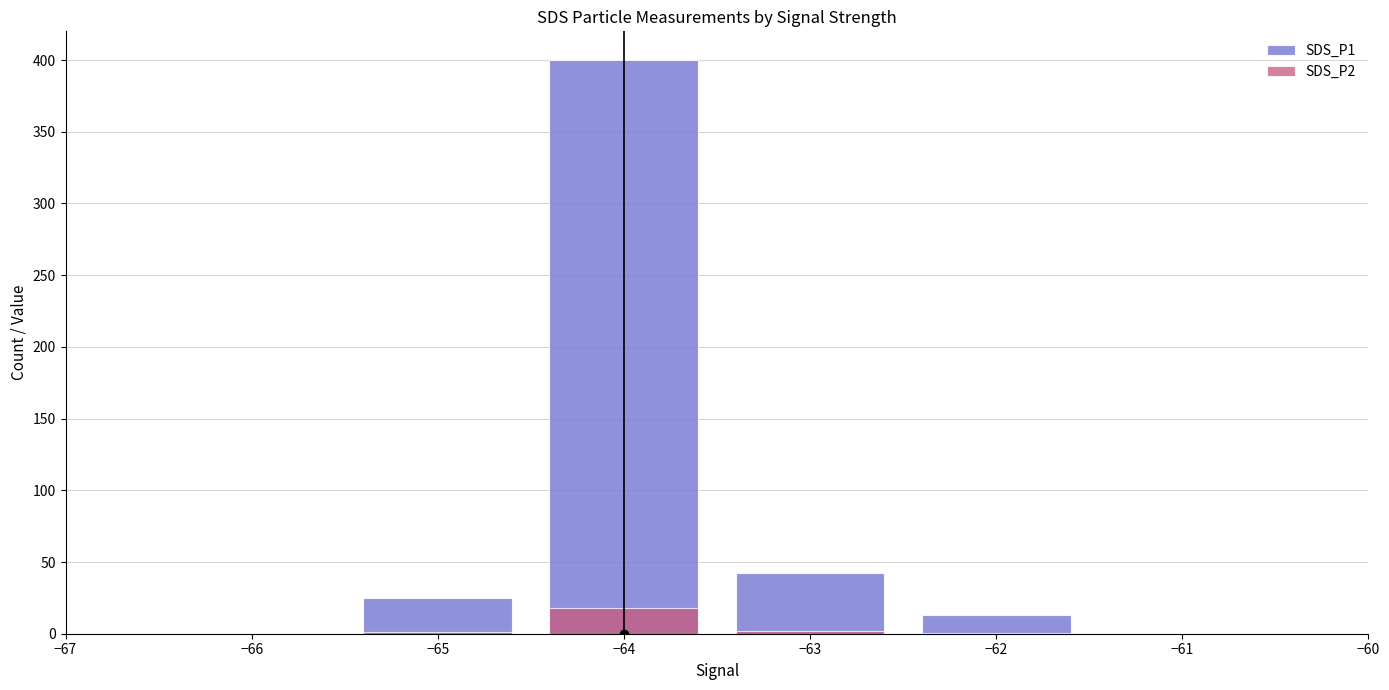

What is the average value of the SDS_P2 series?

5.3